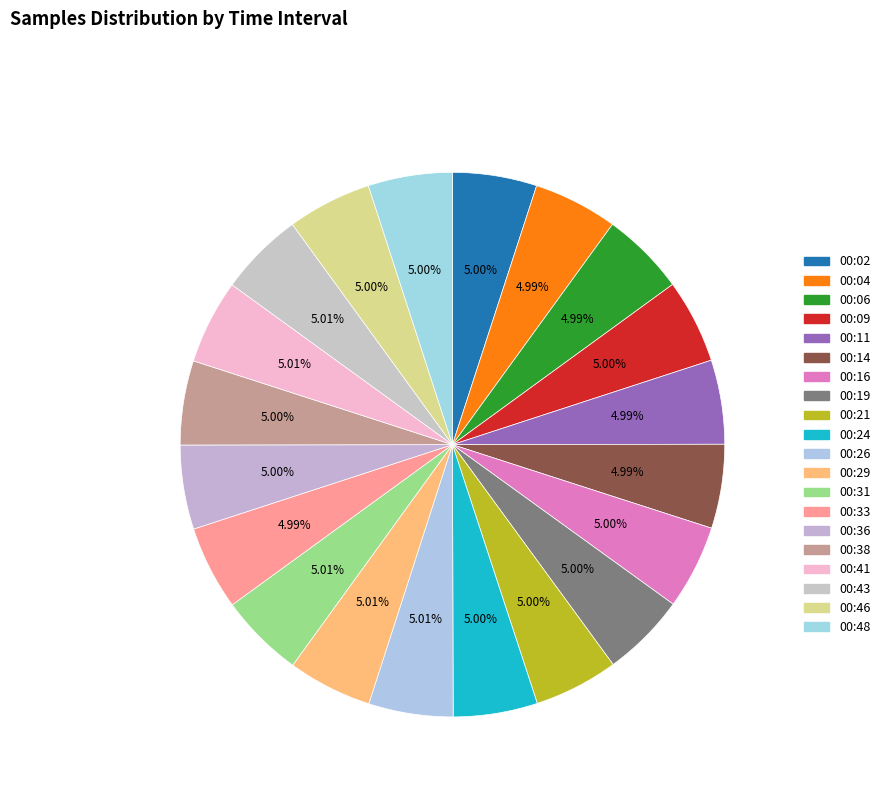

Which slice is the largest?

00:31